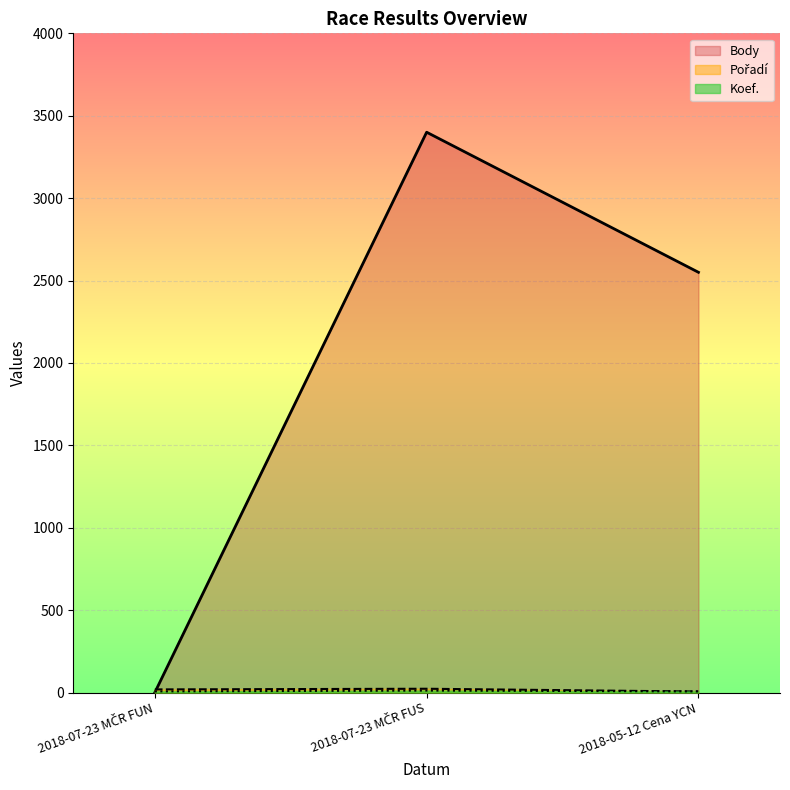

What is the sum of all Koef. values?

26